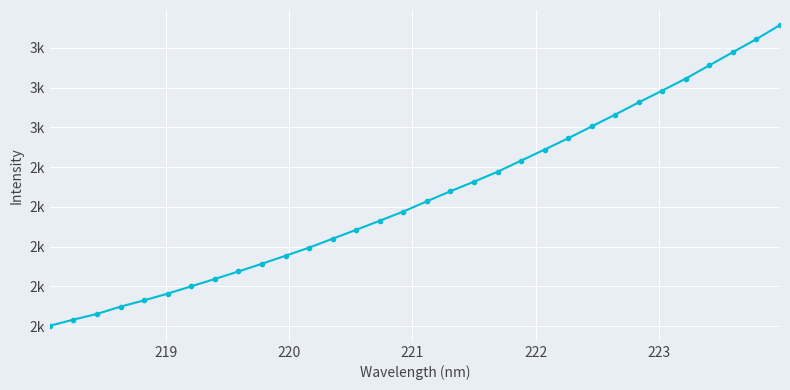

Does the chart display data point markers on the line(s)?

Yes